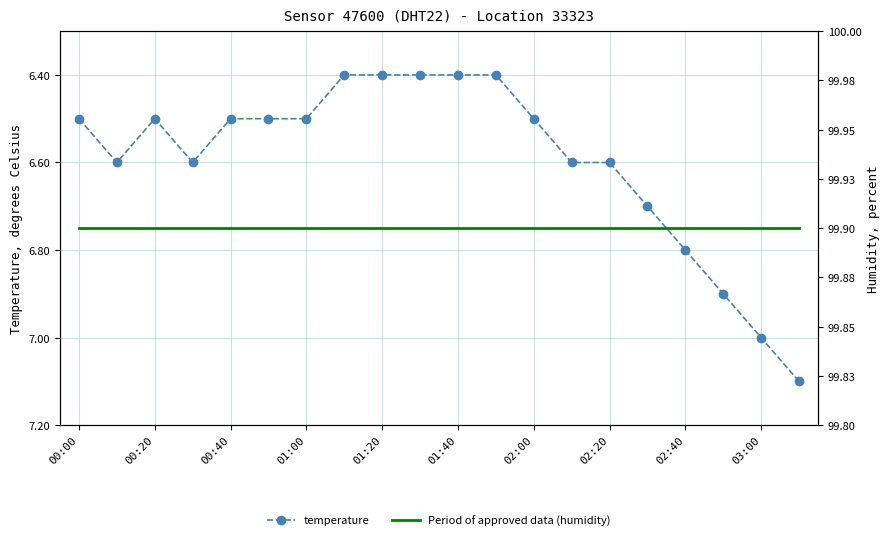

What is the maximum value for temperature?

7.1